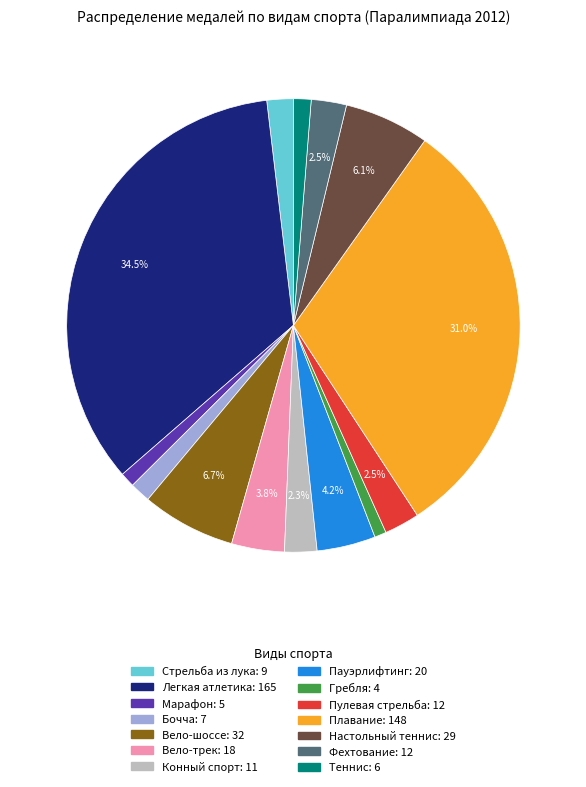

How many segments does this pie chart have?

14